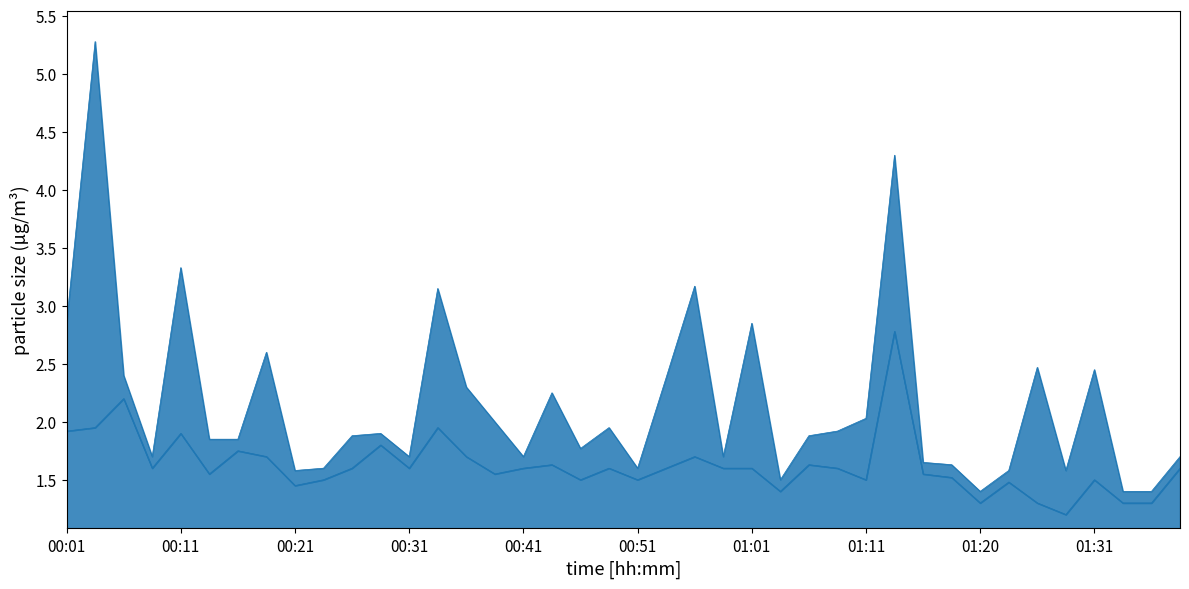

List the series in order of their overall mean, lowest first.

SDS_P2, SDS_P1